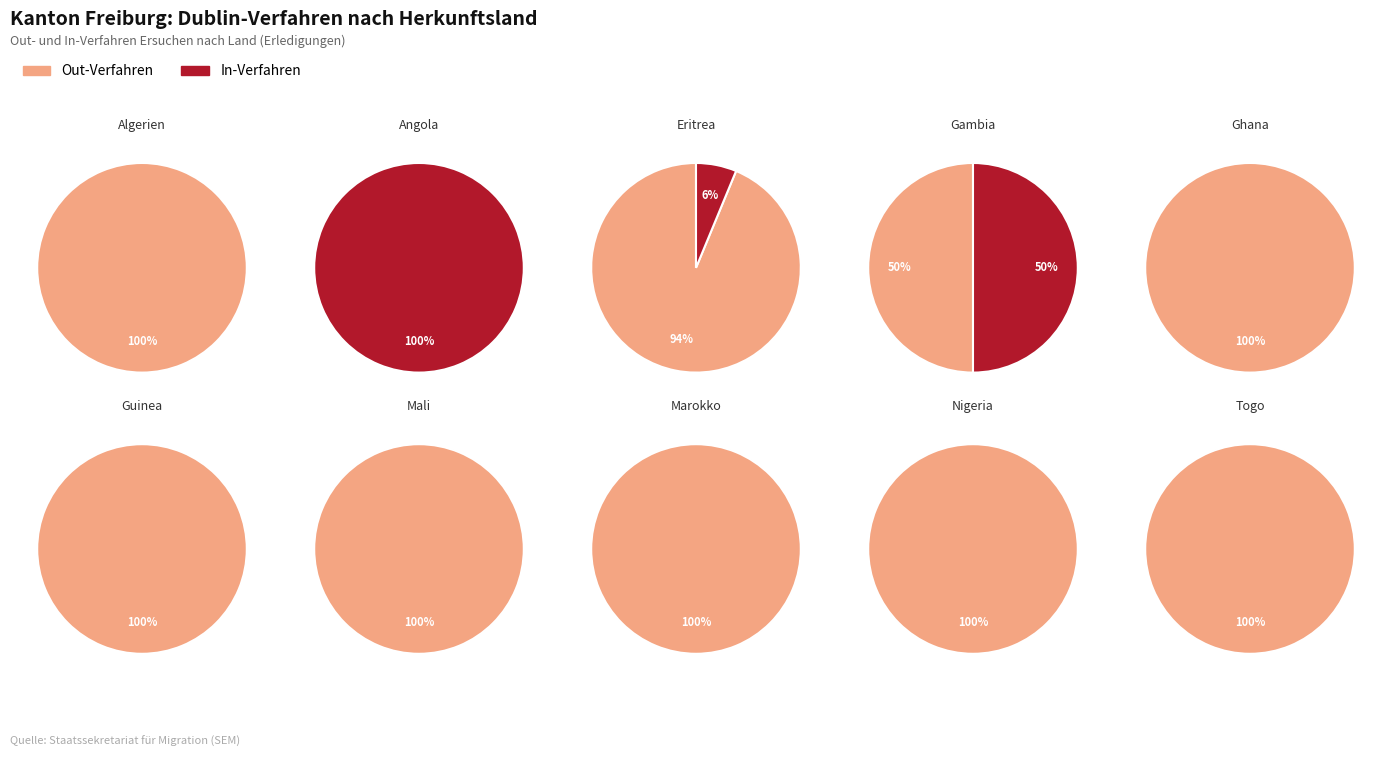

True or false: 1 accounts for 18% of the total.

False